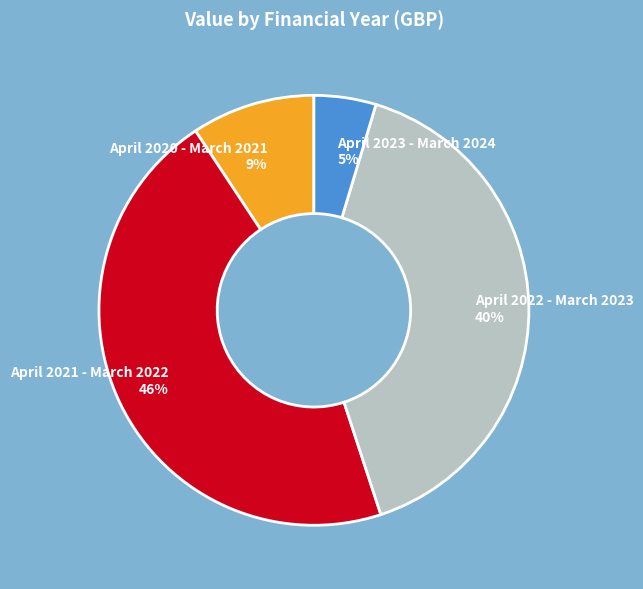

How many segments does this pie chart have?

4